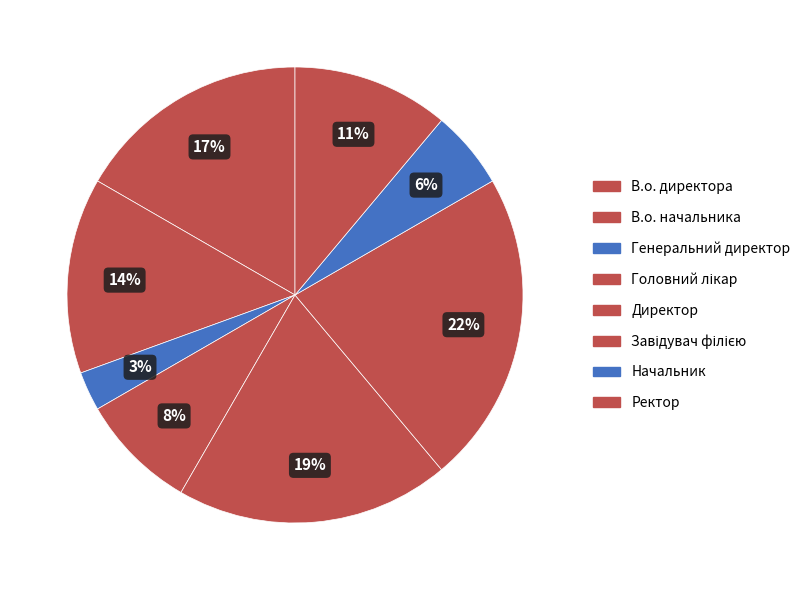

How many segments does this pie chart have?

8